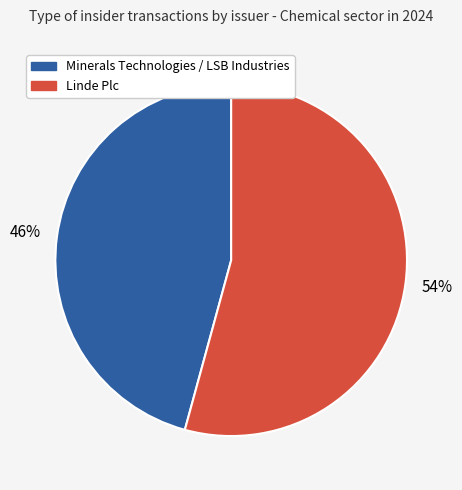

Is there a majority slice in this chart?

Yes